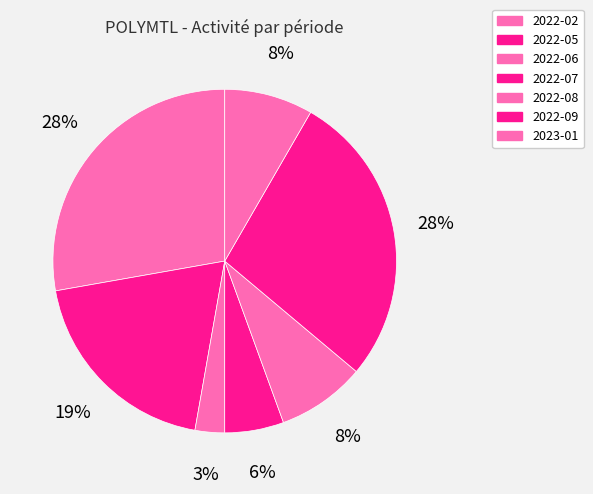

Does 2022-06 account for over 50% of the chart?

No